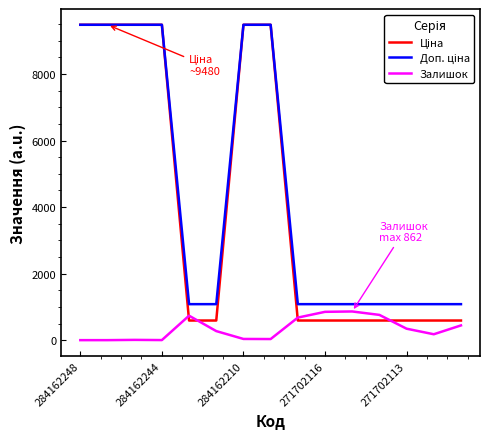

What is the greatest value displayed?

9480.1